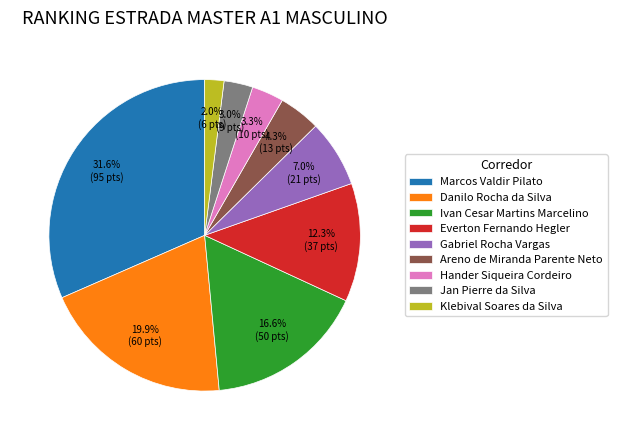

True or false: Marcos Valdir Pilato accounts for 32% of the total.

True